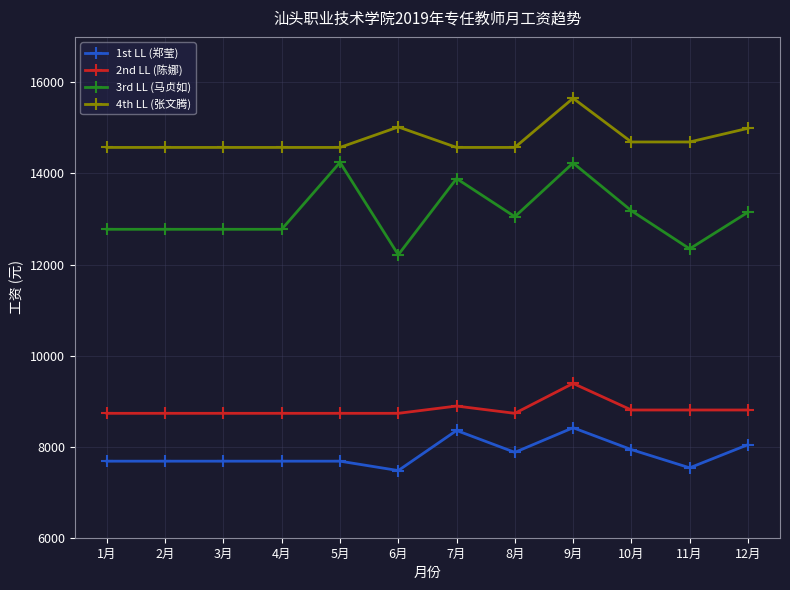

True or false: 3rd LL (马贞如) has more than 1 interior local peaks.

True